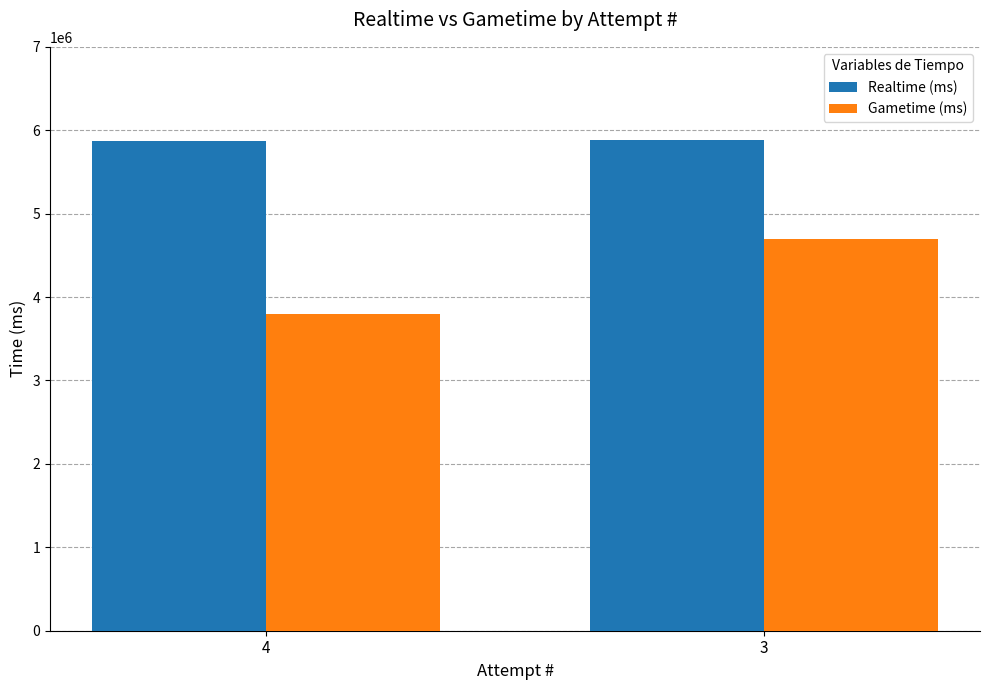

What is the average value of the Gametime (ms) series?

4246975